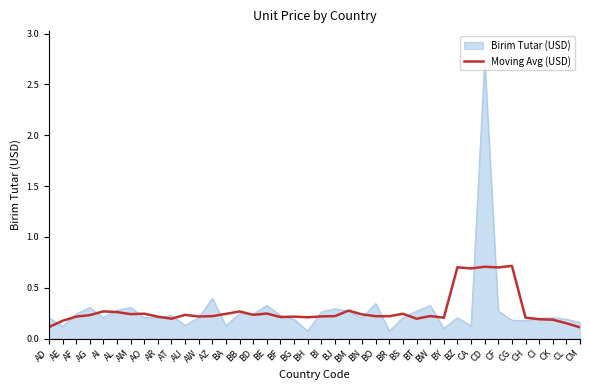

What position from the left is BI?

21